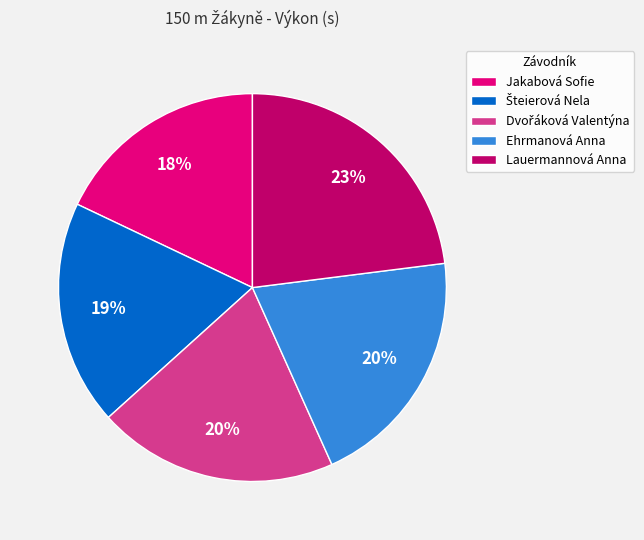

Which slice is the smallest?

Jakabová Sofie